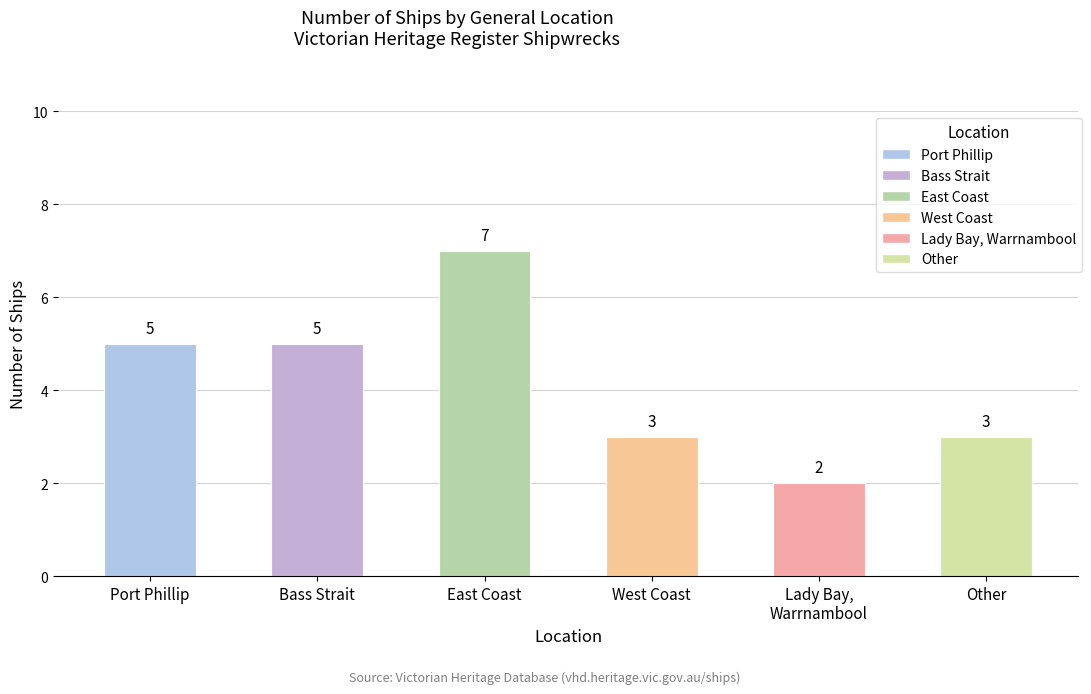

List the labels in order of value, smallest first.

Lady Bay, Warrnambool, West Coast, Other, Port Phillip, Bass Strait, East Coast